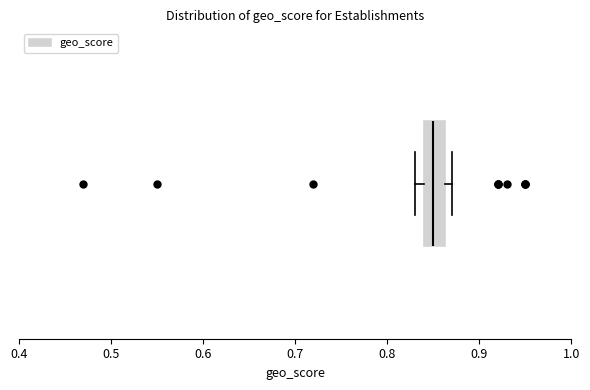

Transcribe this box plot: give where the median line is, the range the box spans, and where the two whiskers end, as read against the x-axis. The values are not printed on the chart, so give them approximately, as read against the axis.

median 0.85, box 0.84 to 0.86, whiskers 0.83 to 0.87